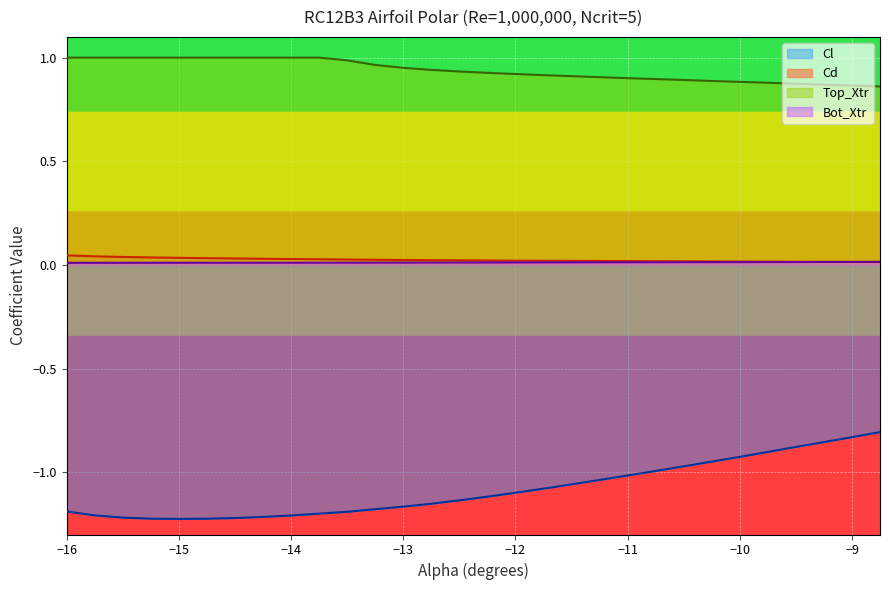

Which series has the largest range (max minus min)?

Cl